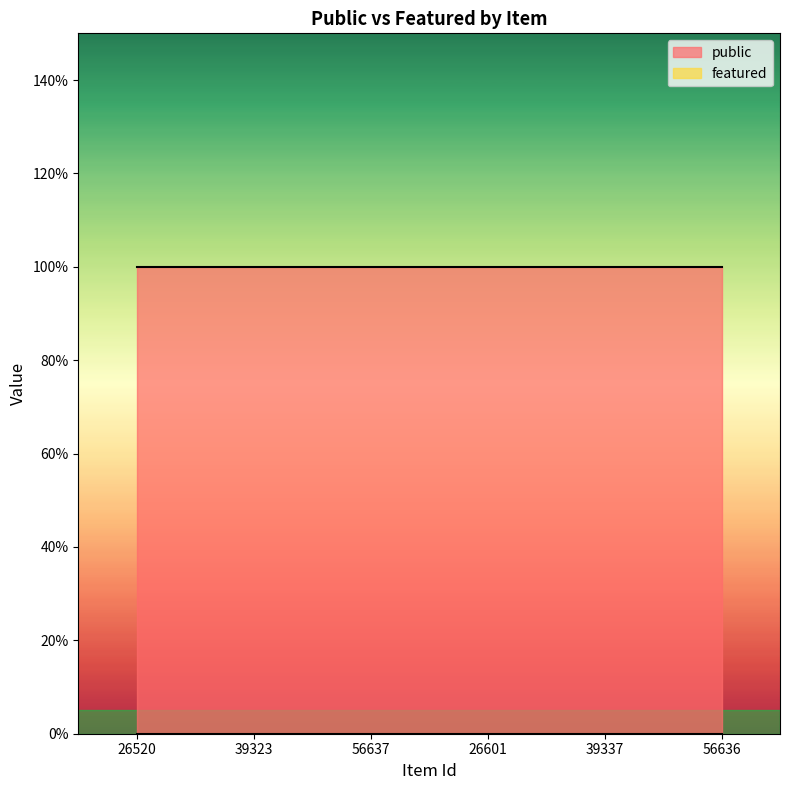

Count the number of categories in the chart.

6